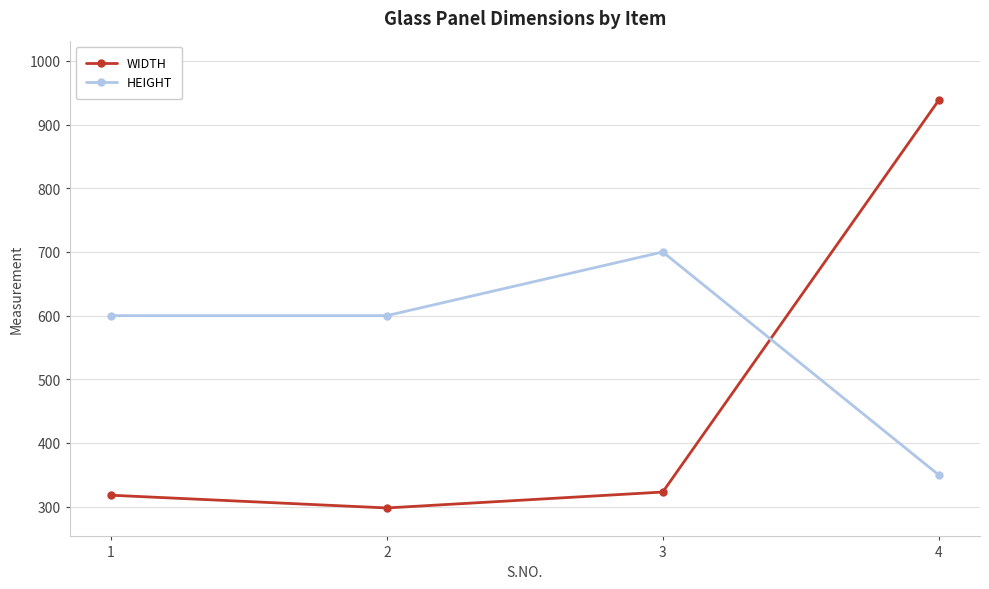

In HEIGHT, how many points are higher than both neighbors (excluding endpoints)?

1